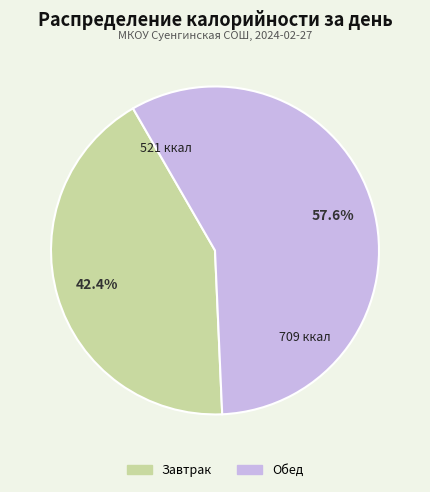

To the nearest percent, what is the difference between the Обед and Завтрак slice percentages?

15%